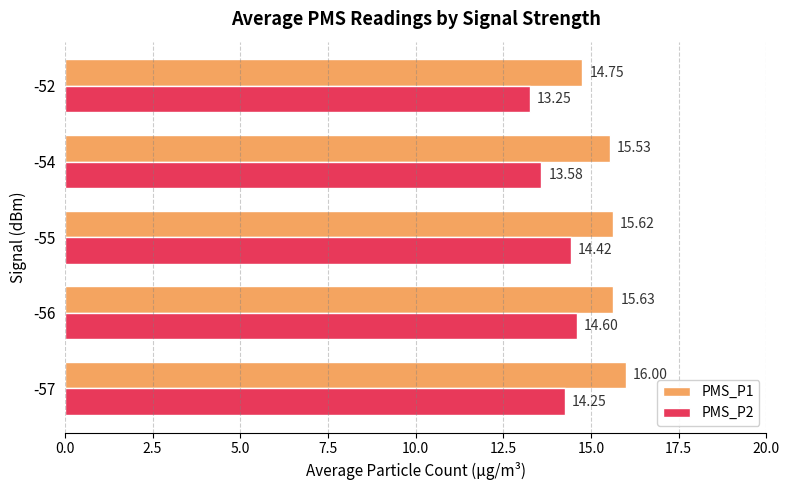

What are all the series names shown in the legend?

PMS_P1, PMS_P2